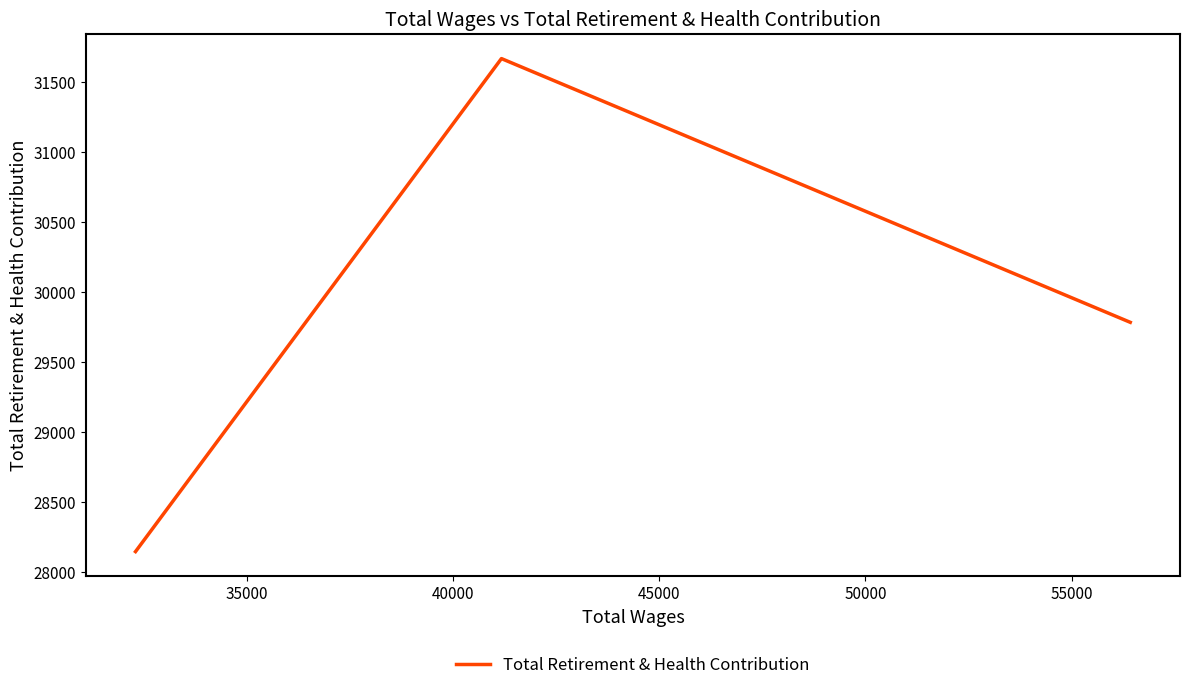

What is the sum of all values?

89595